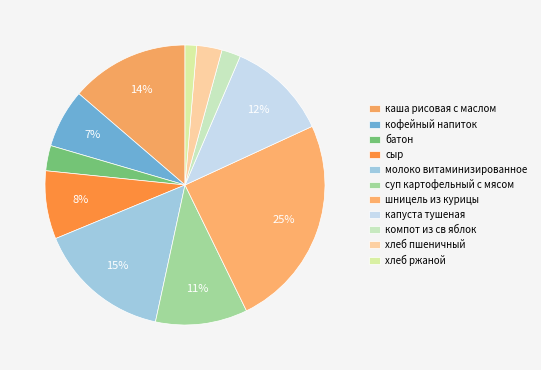

Does сыр account for over 50% of the chart?

No